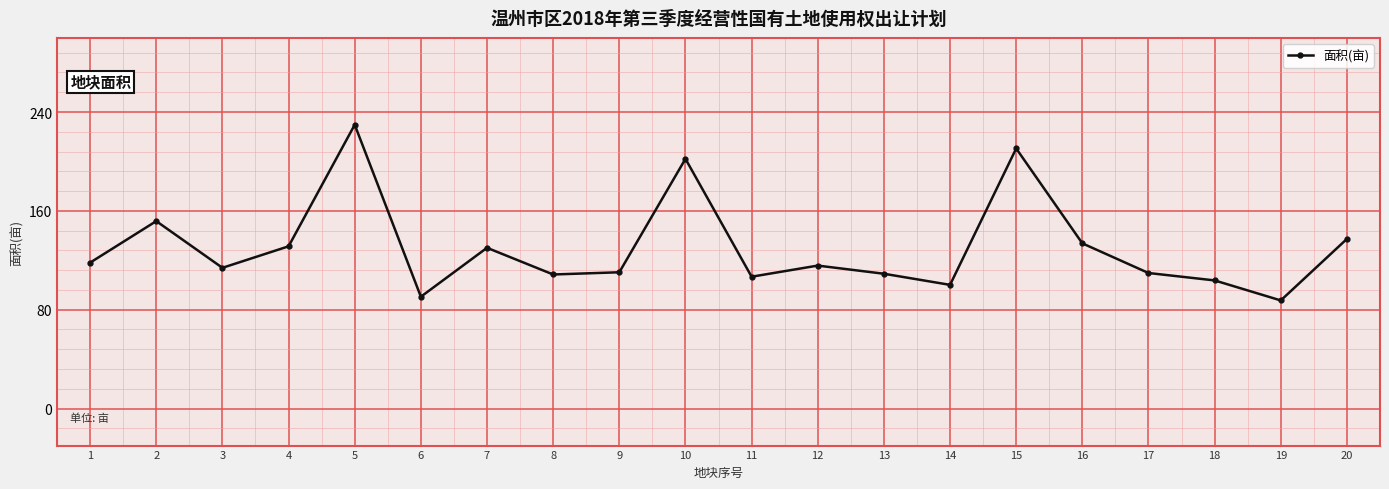

What is the average value?

130.0